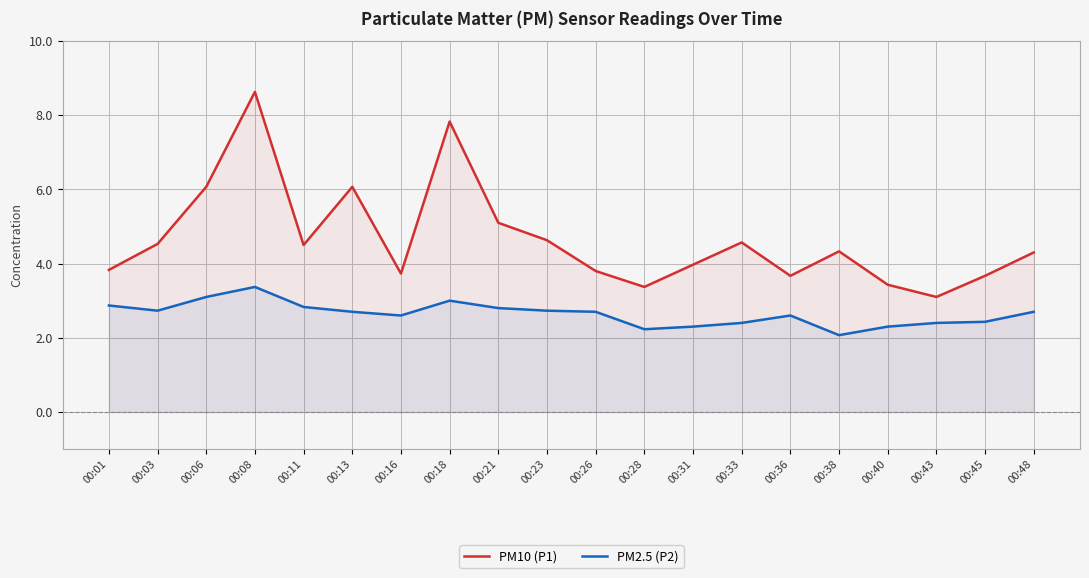

True or false: PM10 (P1) and PM2.5 (P2) intersect in this chart.

False